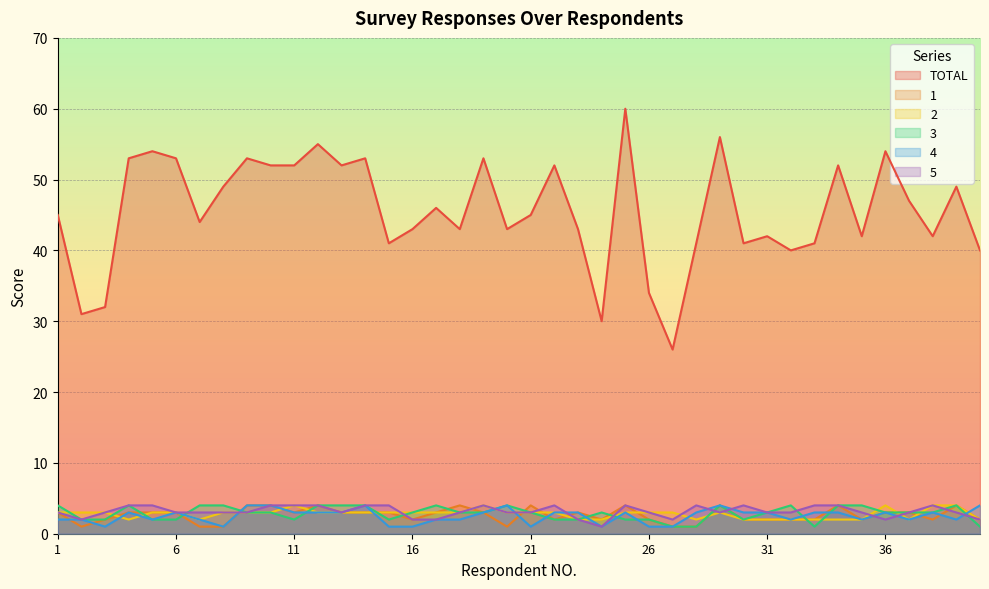

Between 4 and 8, which is larger?

4